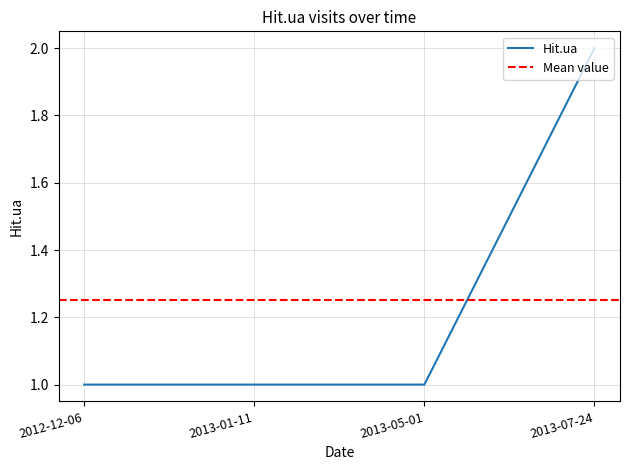

What is the difference between the maximum and second lowest values?

1